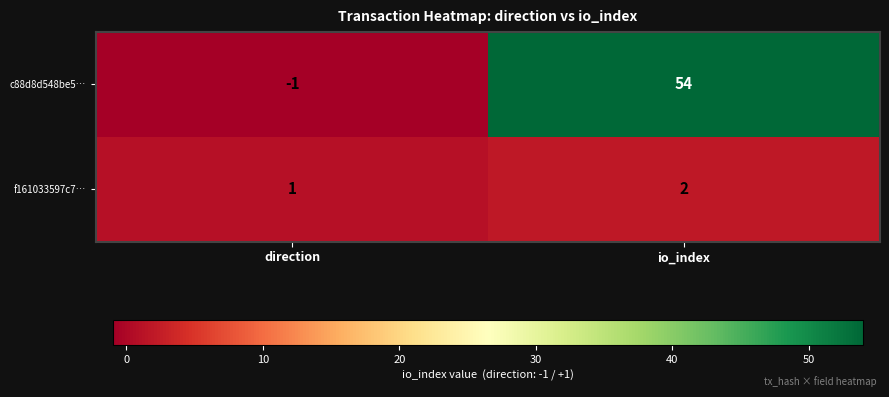

Which series changed the most between direction and io_index?

c88d8d548be5…